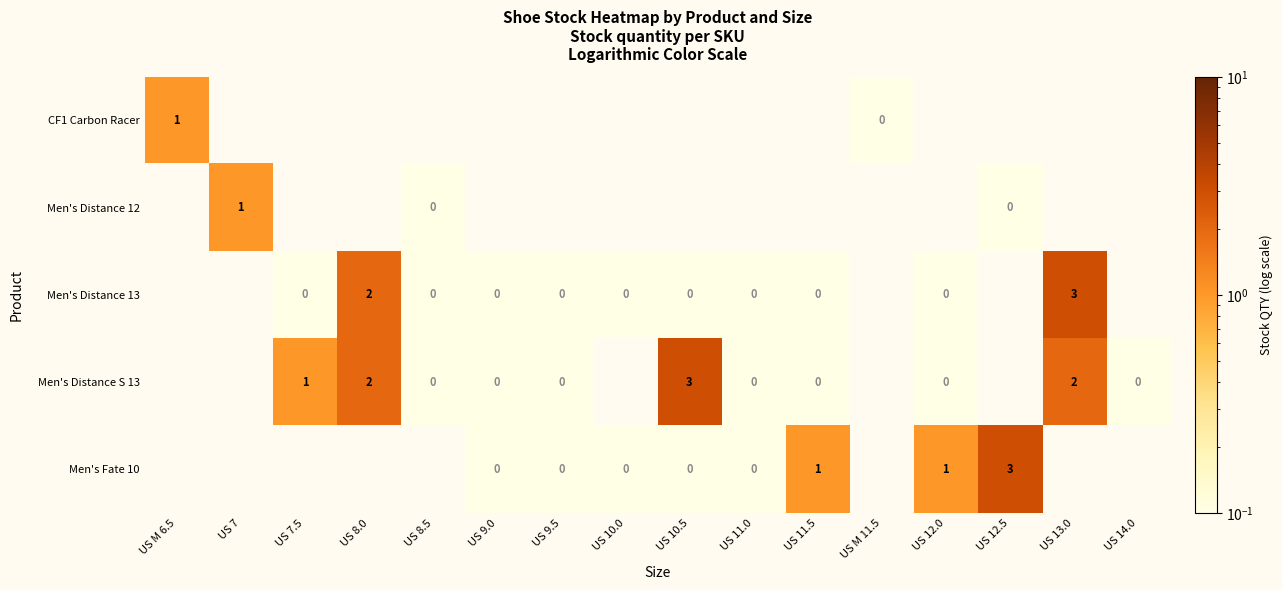

True or false: Men's Distance S 13 has a value of 1 at US 7.5.

True